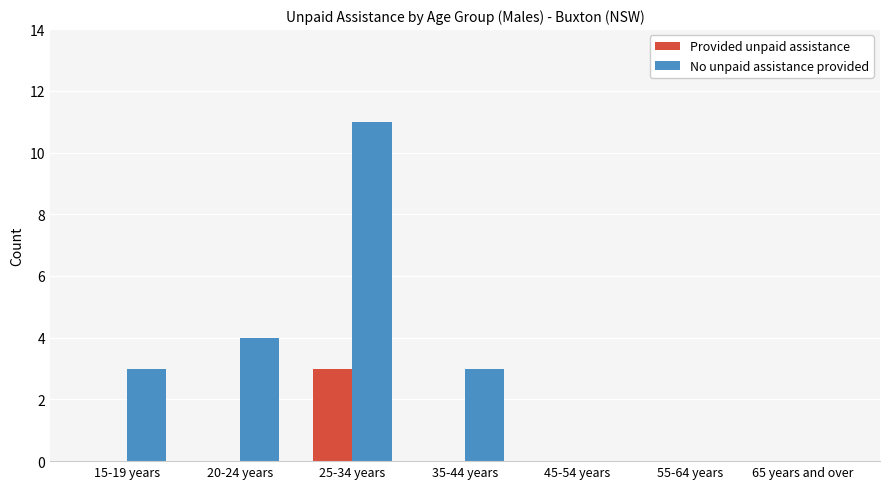

Which category has the highest value in the Provided unpaid assistance series?

25-34 years